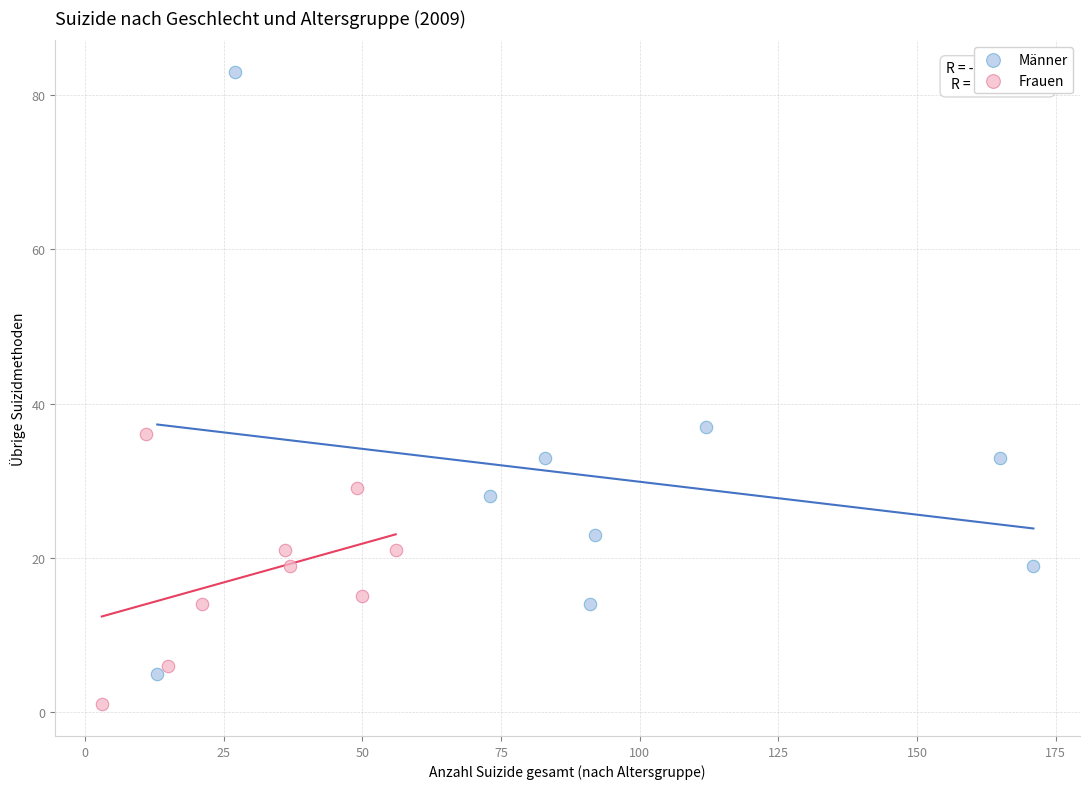

Which series contains the lowest Y value?

Frauen